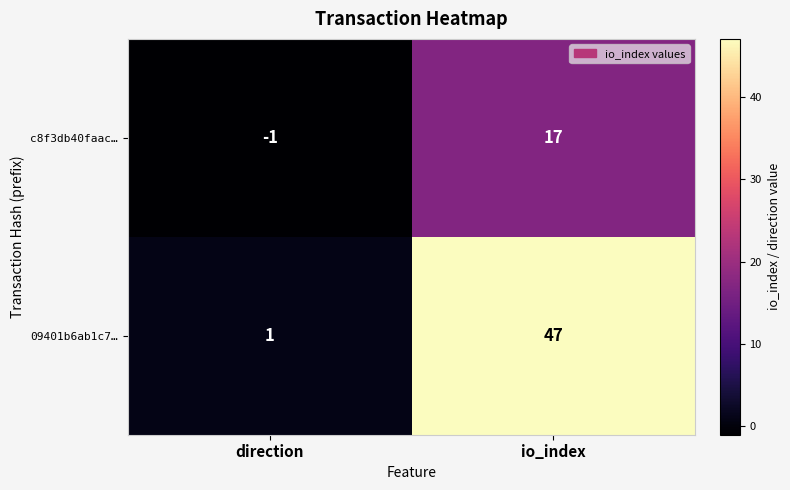

At which category is the sum across all series the highest?

io_index